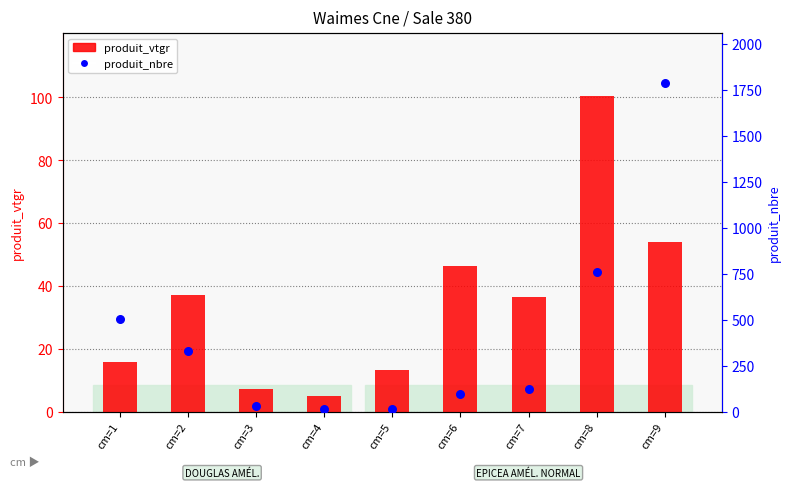

Which series reaches the maximum Y coordinate?

produit_nbre